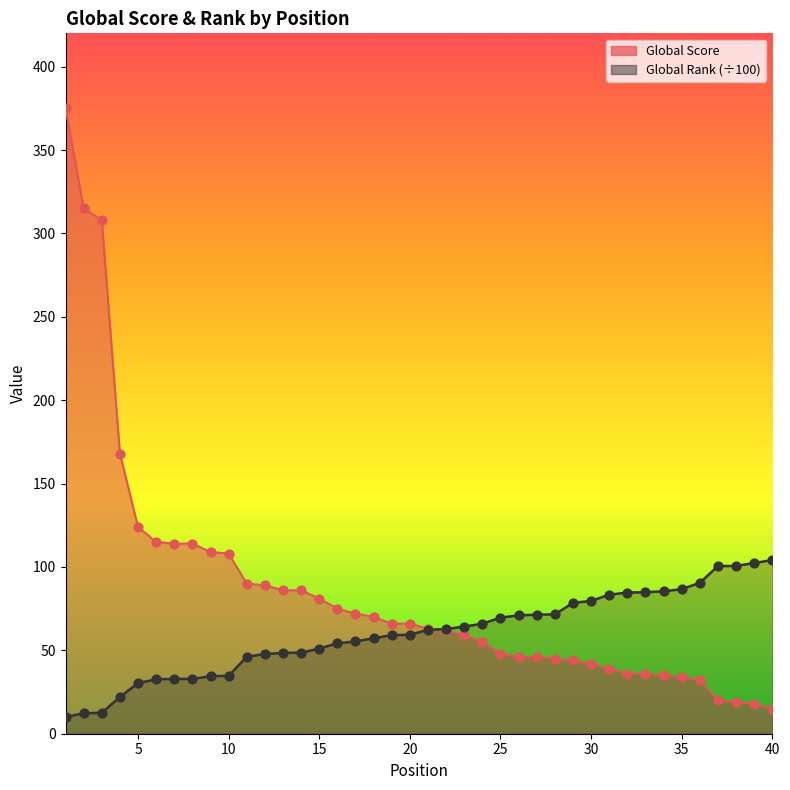

Which series has the largest total across all categories?

Global Score